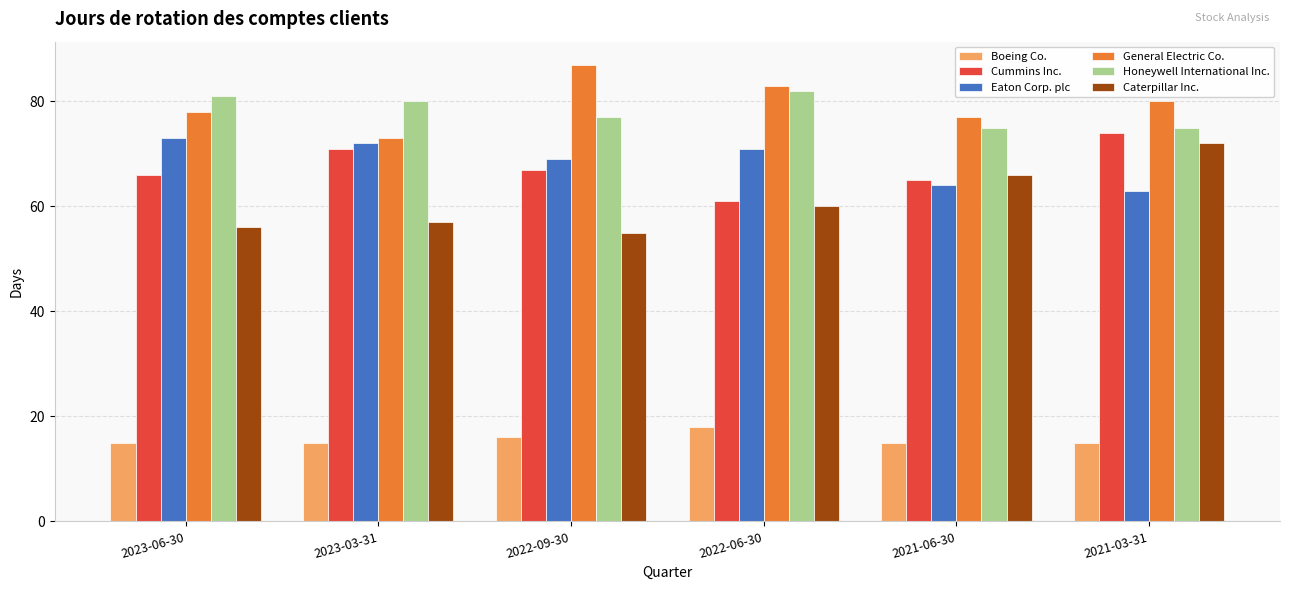

Is it true that Boeing Co. equals 15 at 2021-06-30?

True